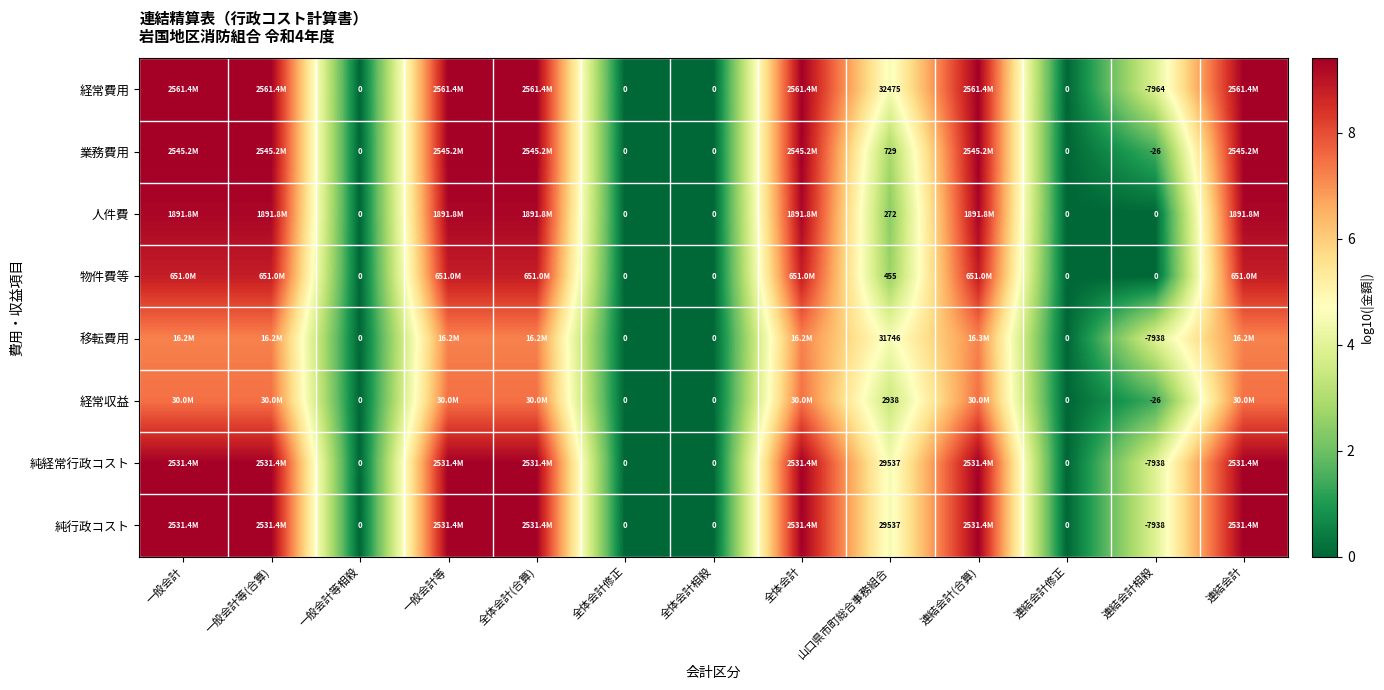

Is the value of 純行政コスト at 全体会計 greater than the value of 経常収益 at 連結会計(合算)?

Yes